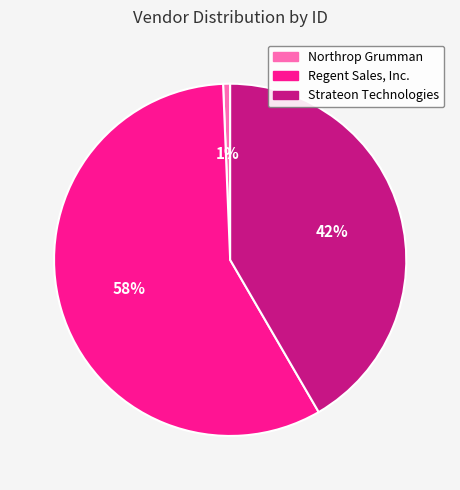

The Strateon Technologies slice represents 42% of the pie. True or false?

True